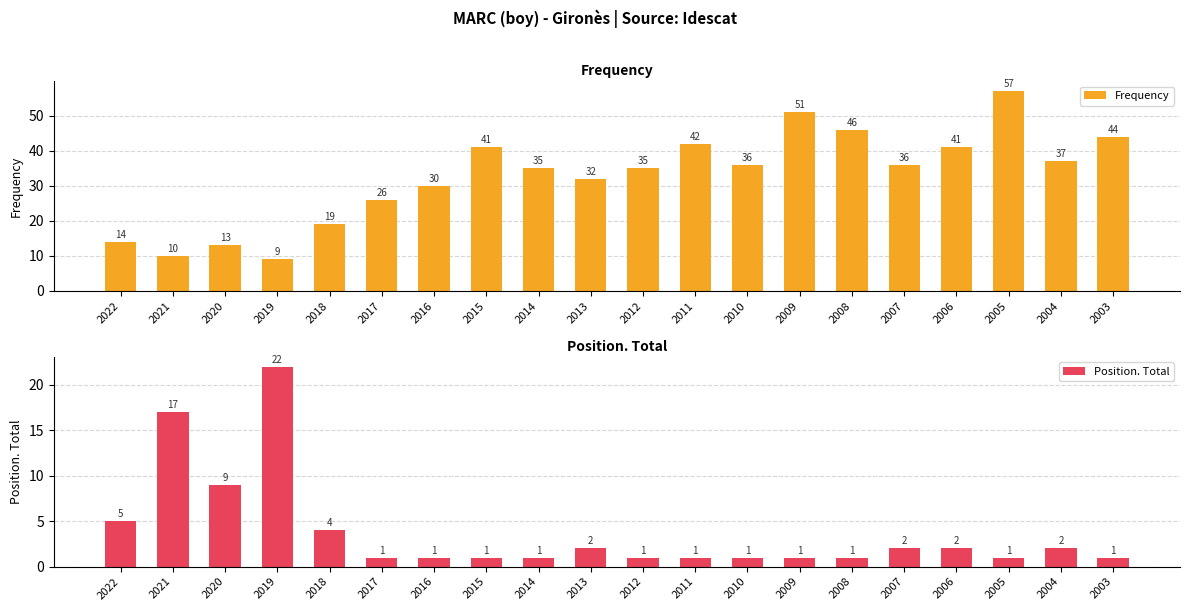

Between 2004 and 2020, which is larger?

2004